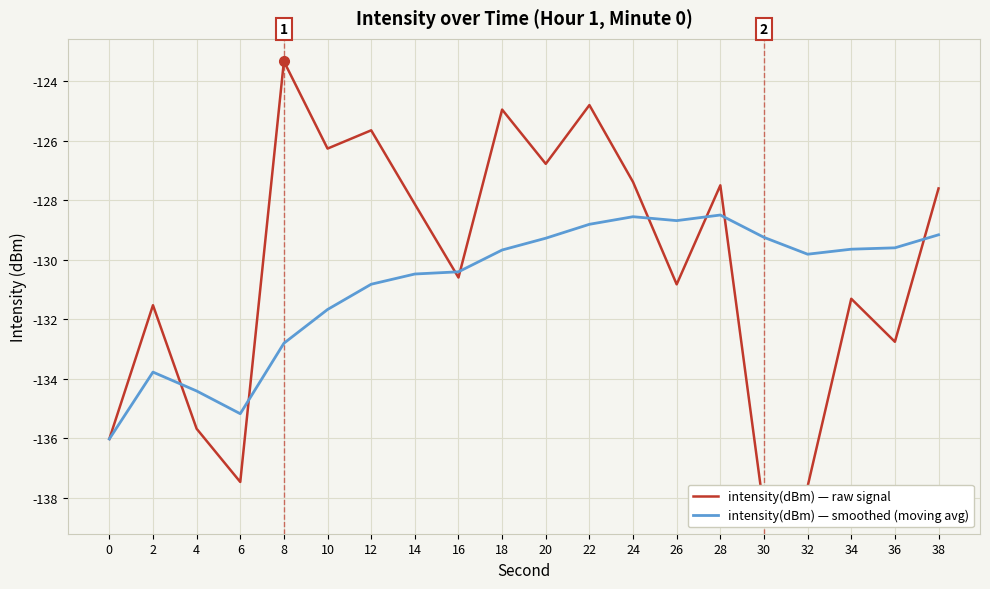

What is the total value across all series at 36?

-262.4